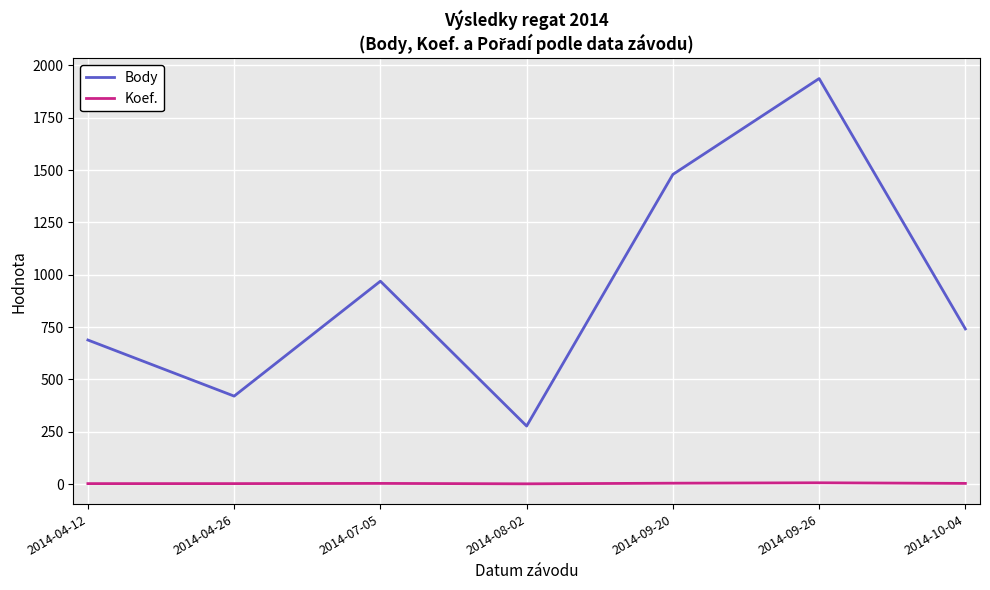

Which series has the largest range (max minus min)?

Body